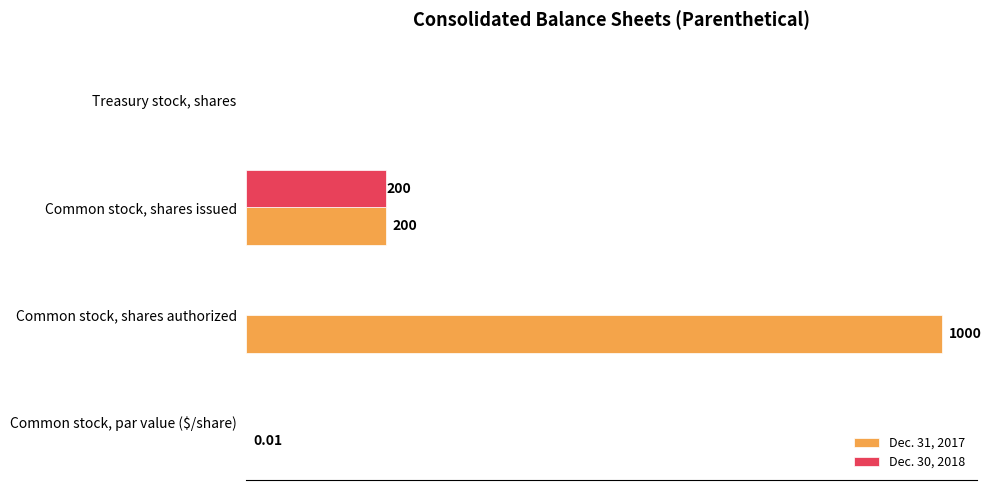

Which category has the highest value across all series?

Common stock, shares authorized